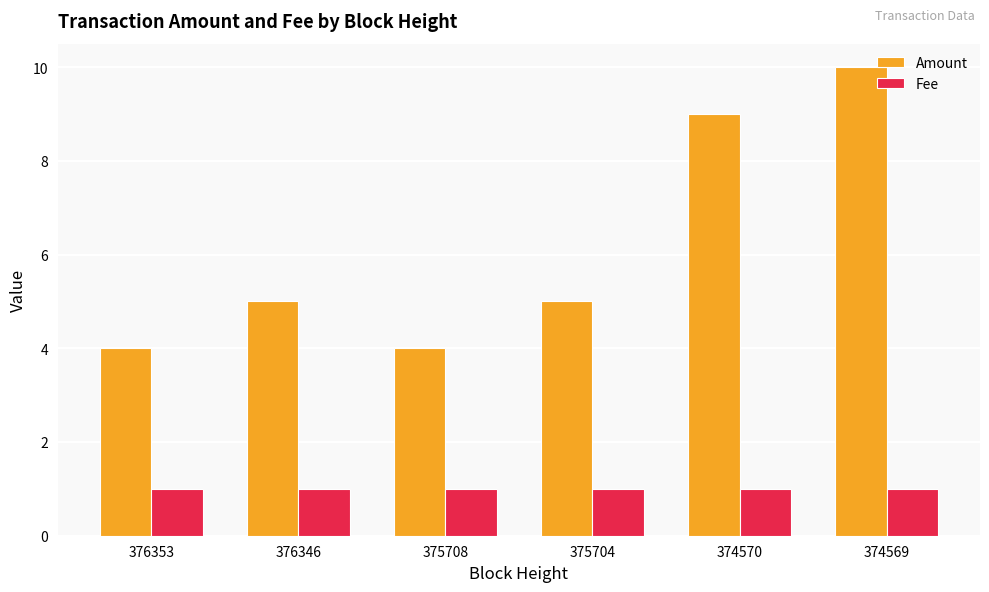

What value does the Amount series have at 376353?

4